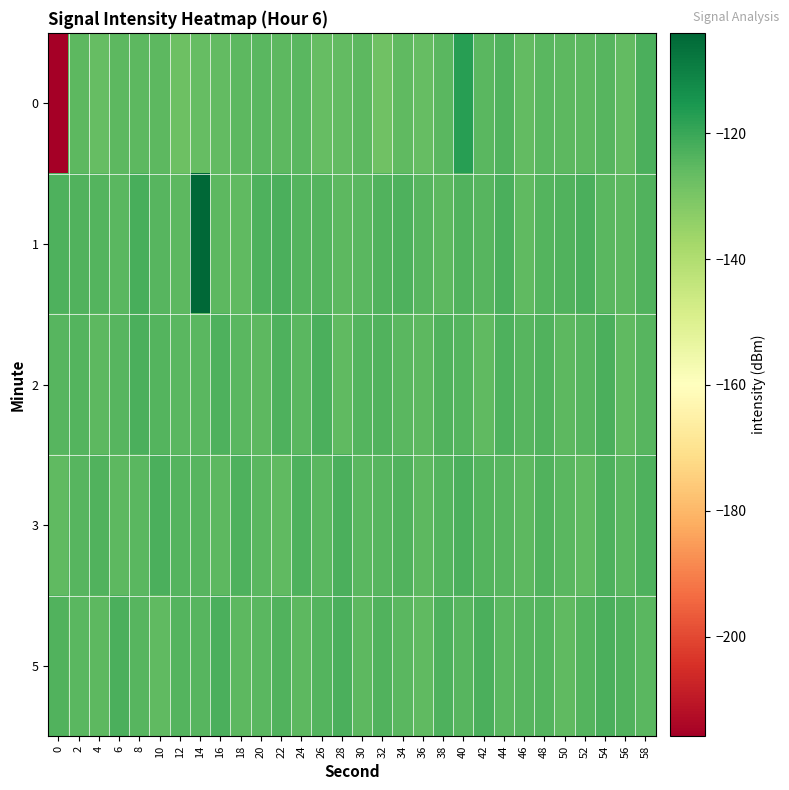

Rank the series by their maximum value, from highest to lowest.

1, 0, 2, 5, 3